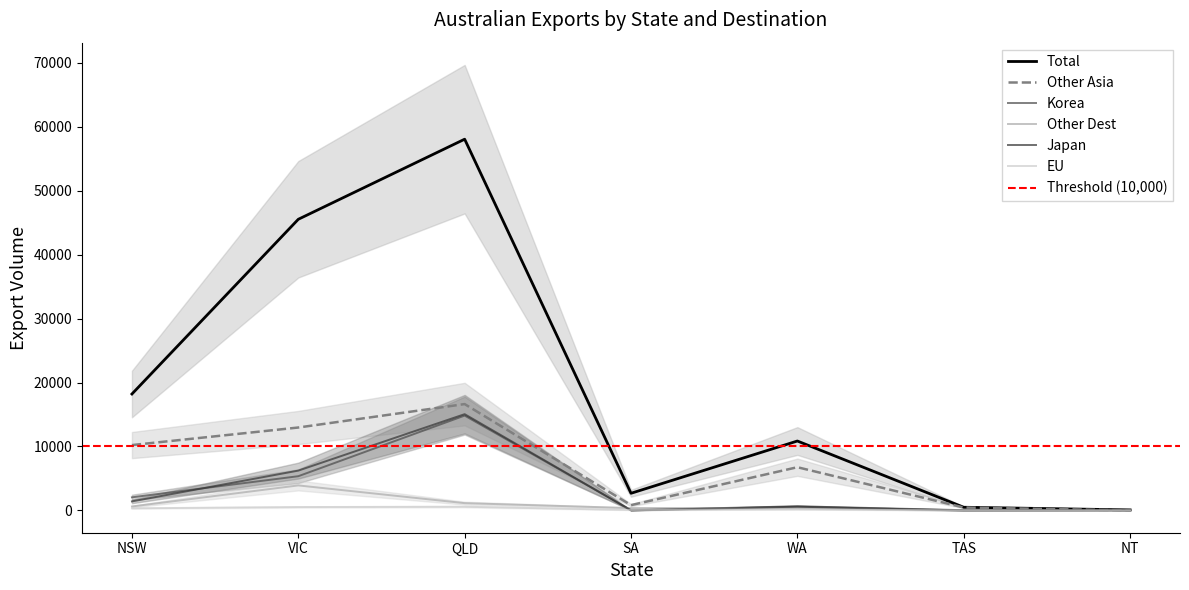

What is the approximate value of Total at NT?

84